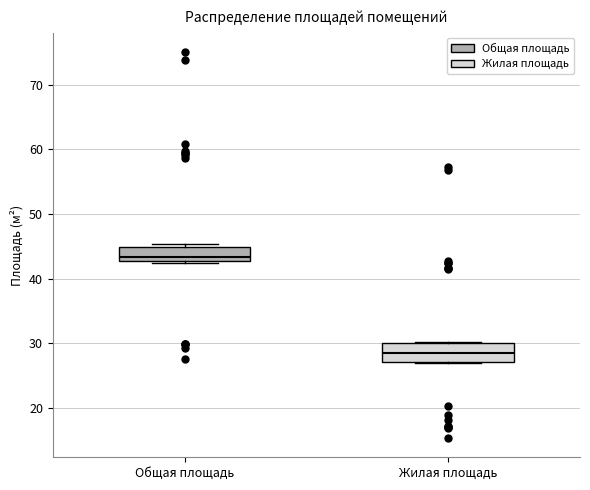

Where does the median line of the box for Жилая площадь sit on the y-axis? The values are not printed on the chart, so give them approximately, as read against the axis.

29